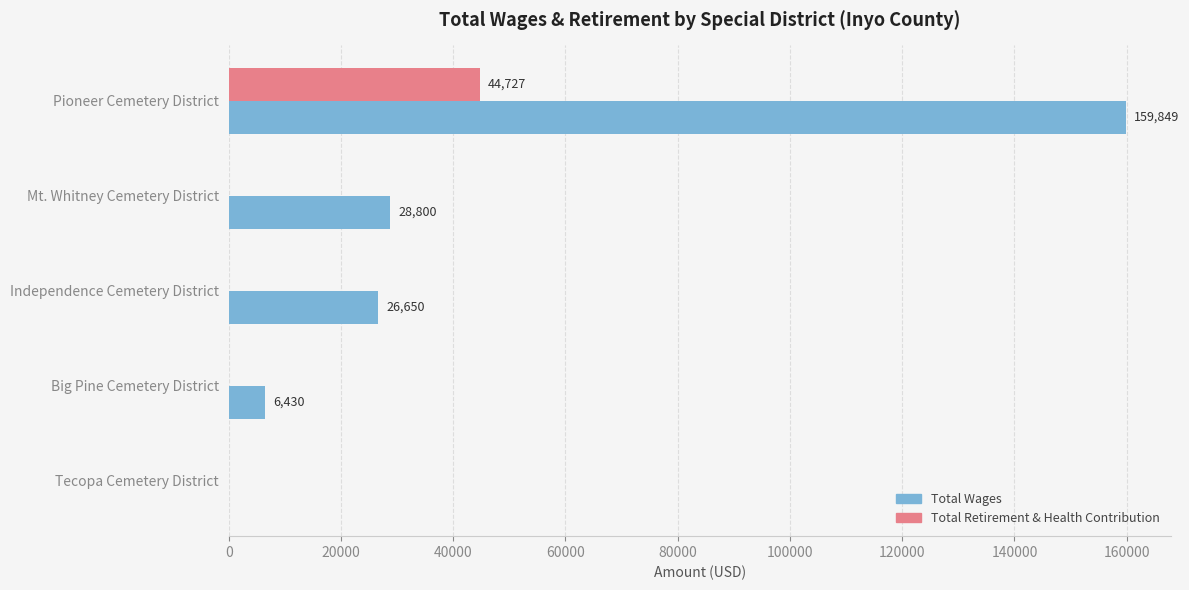

Which series has the largest total across all categories?

Total Wages